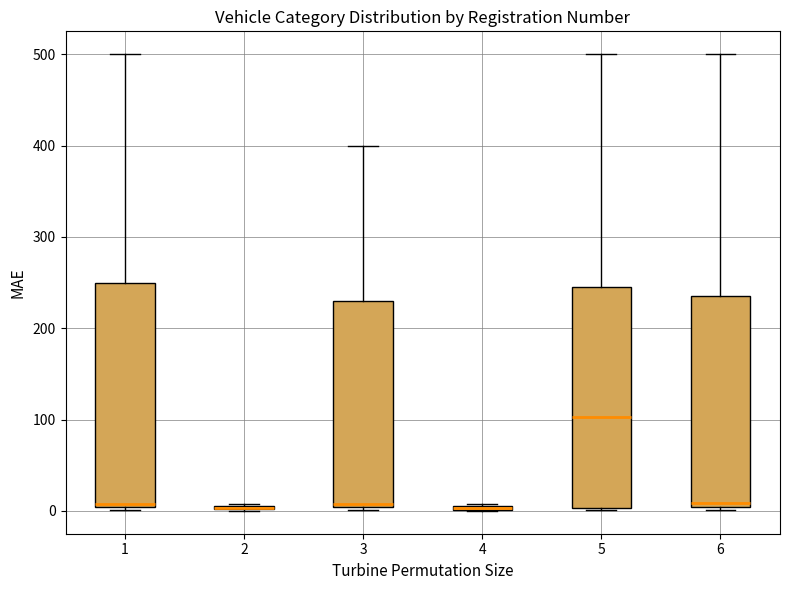

Where does the median line of the box at x = 5 sit on the y-axis? The values are not printed on the chart, so give them approximately, as read against the axis.

100